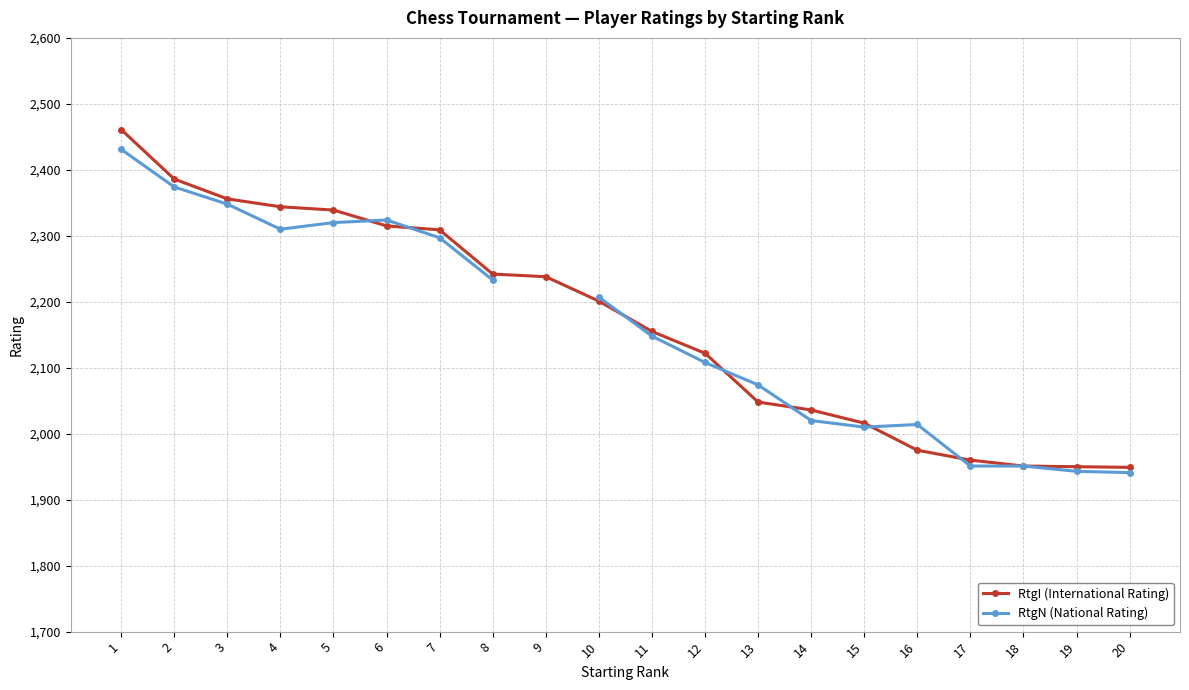

Rank the series by their maximum value, from highest to lowest.

RtgI (International Rating), RtgN (National Rating)